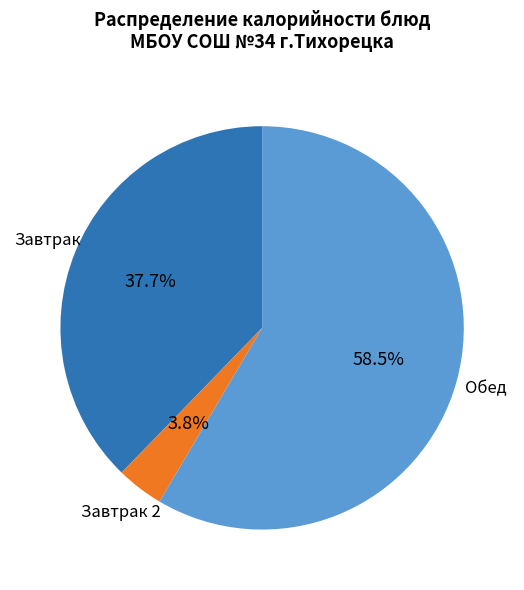

Is there a majority slice in this chart?

Yes